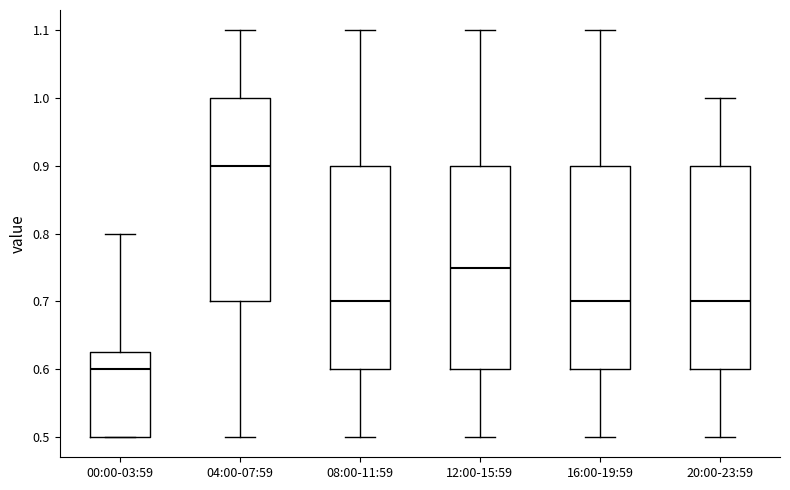

Reading left to right, read every box against the y-axis: the position of its median line, the range the box covers, and the ends of its whiskers. The values are not printed on the chart, so give them approximately, as read against the axis.

00:00-03:59: median 0.60, box 0.50 to 0.63, whiskers 0.50 to 0.80
04:00-07:59: median 0.90, box 0.70 to 1.00, whiskers 0.50 to 1.10
08:00-11:59: median 0.70, box 0.60 to 0.90, whiskers 0.50 to 1.10
12:00-15:59: median 0.75, box 0.60 to 0.90, whiskers 0.50 to 1.10
16:00-19:59: median 0.70, box 0.60 to 0.90, whiskers 0.50 to 1.10
20:00-23:59: median 0.70, box 0.60 to 0.90, whiskers 0.50 to 1.00